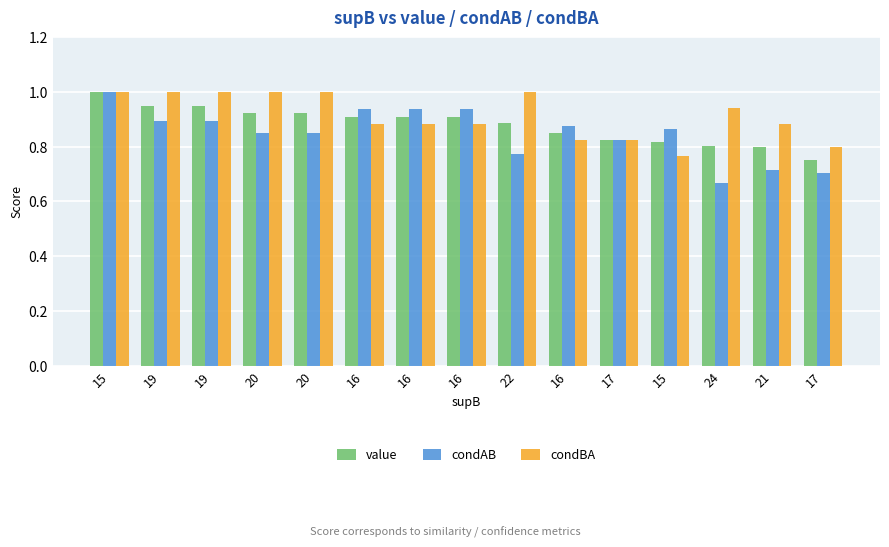

What is the difference between the condAB values at 16 and 16?

0.1